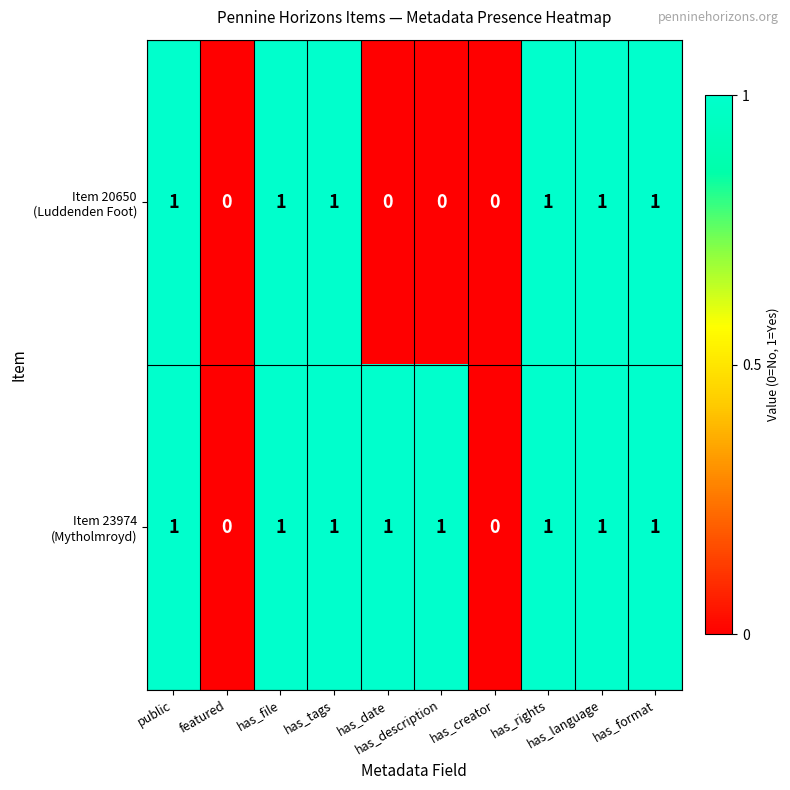

How many data points does each series have?

10